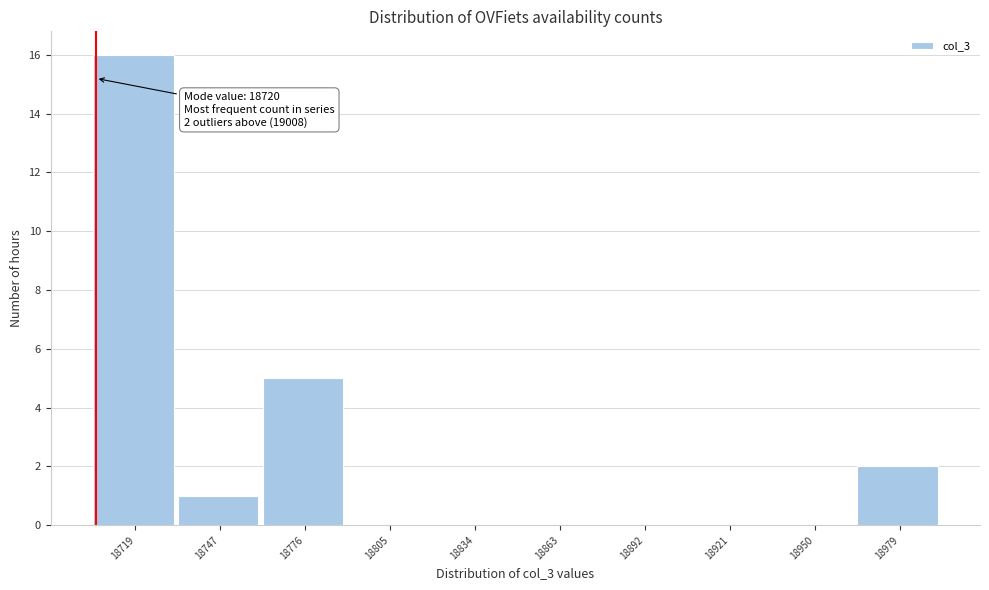

Reading right to left, extract all data points from this chart.

18979=2	18950=0	18921=0	18892=0	18863=0	18834=0	18805=0	18776=5	18747=1	18719=16